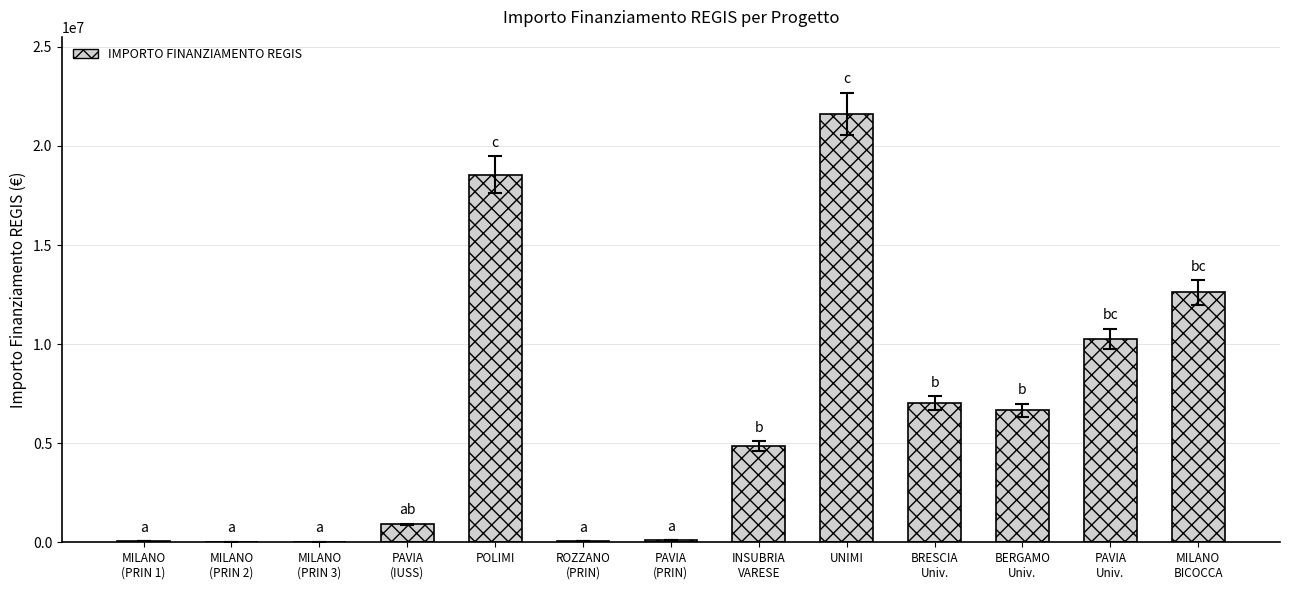

What is the maximum value shown in the chart?

21615132.0